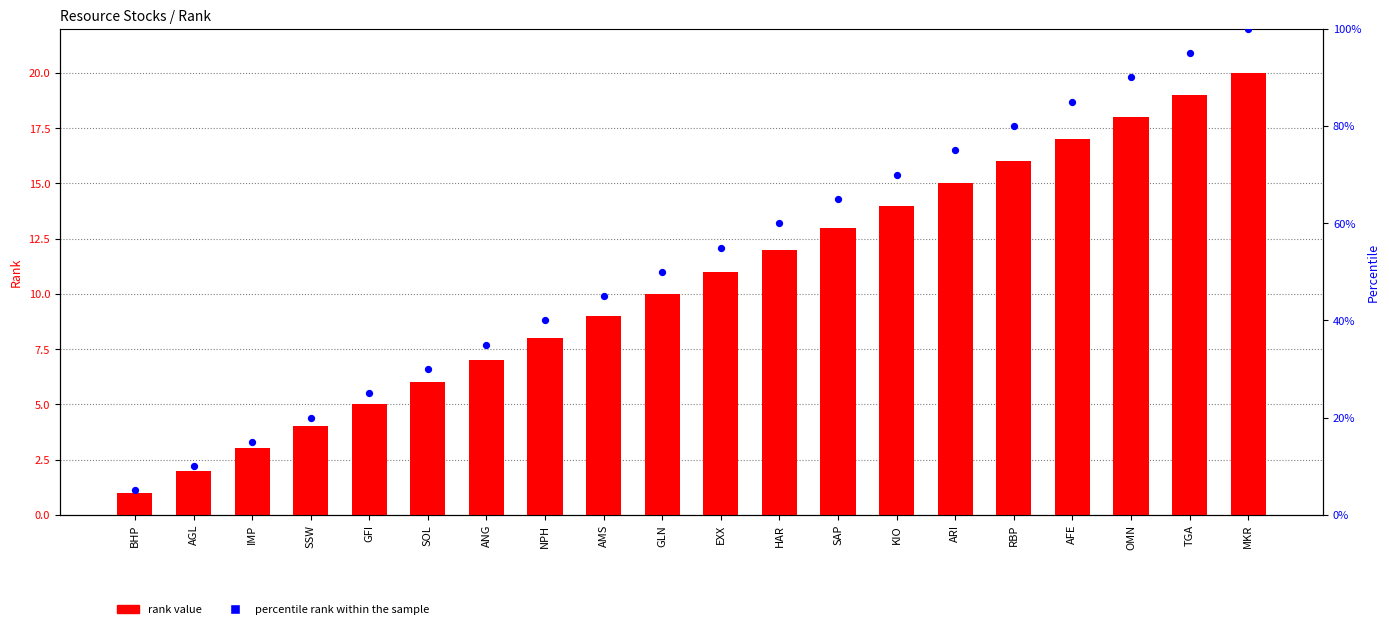

Which series has the widest spread of Y values?

percentile rank within the sample